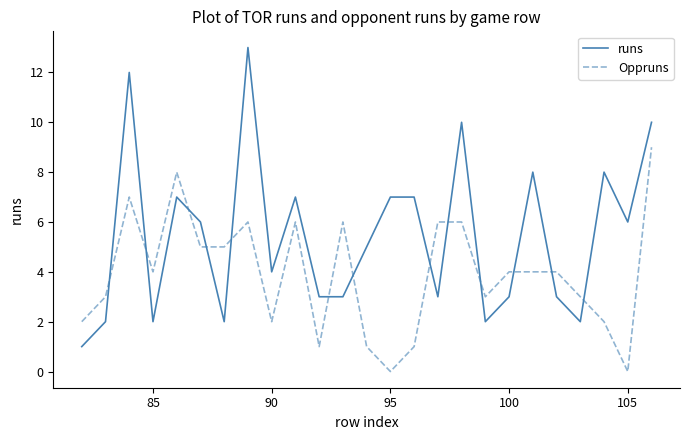

Is this an area chart (filled region under the line)?

No